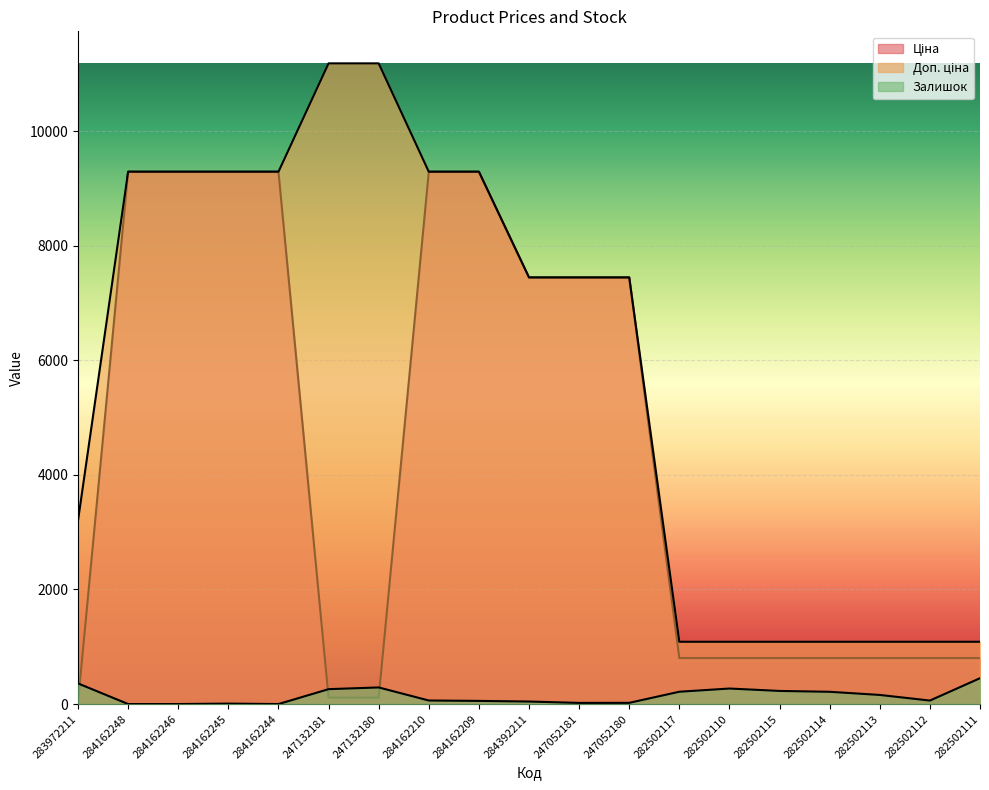

Which series has the widest spread of values?

Доп. ціна